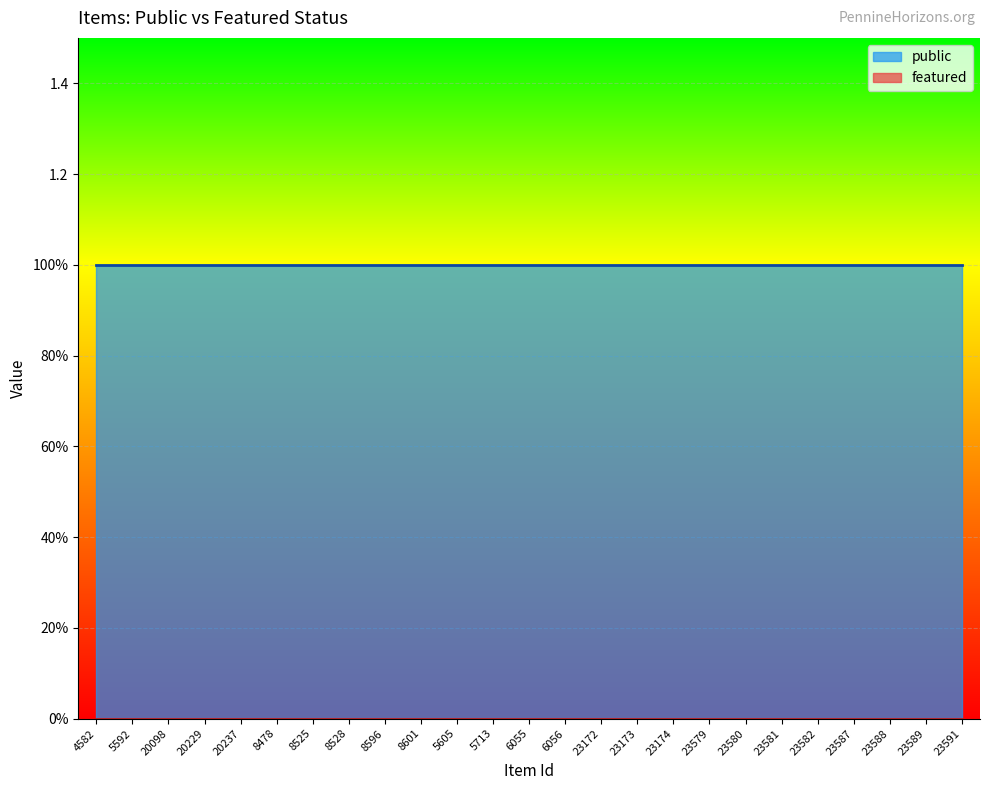

Reading left to right, list all the values displayed in this chart.

public: 4582=1	5592=1	20098=1	20229=1	20237=1	8478=1	8525=1	8528=1	8596=1	8601=1	5605=1	5713=1	6055=1	6056=1	23172=1	23173=1	23174=1	23579=1	23580=1	23581=1	23582=1	23587=1	23588=1	23589=1	23591=1
featured: 4582=0	5592=0	20098=0	20229=0	20237=0	8478=0	8525=0	8528=0	8596=0	8601=0	5605=0	5713=0	6055=0	6056=0	23172=0	23173=0	23174=0	23579=0	23580=0	23581=0	23582=0	23587=0	23588=0	23589=0	23591=0